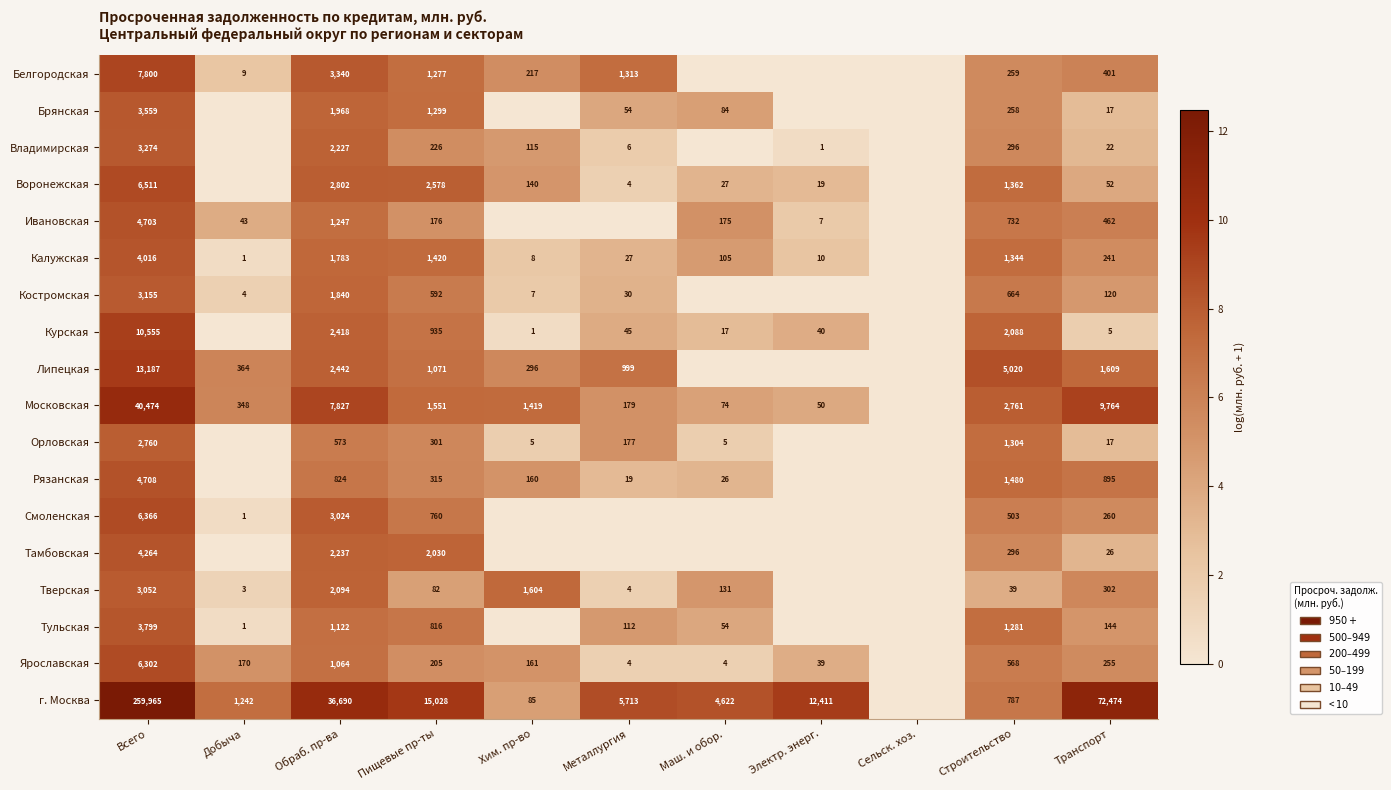

The Воронежская series shows 6511 at Всего. True or false?

True